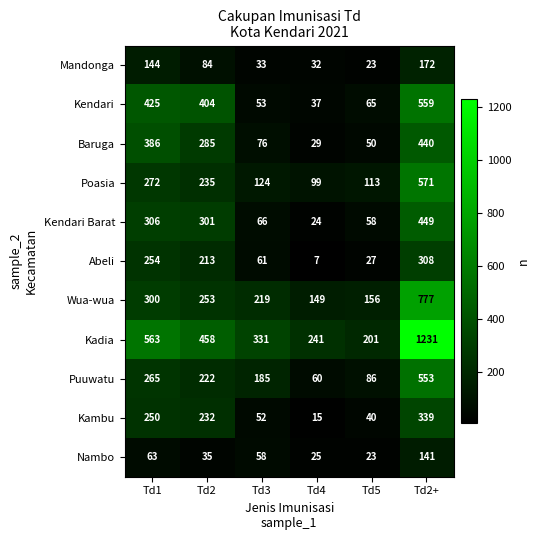

At which label does Puuwatu first exceed 222?

Td1